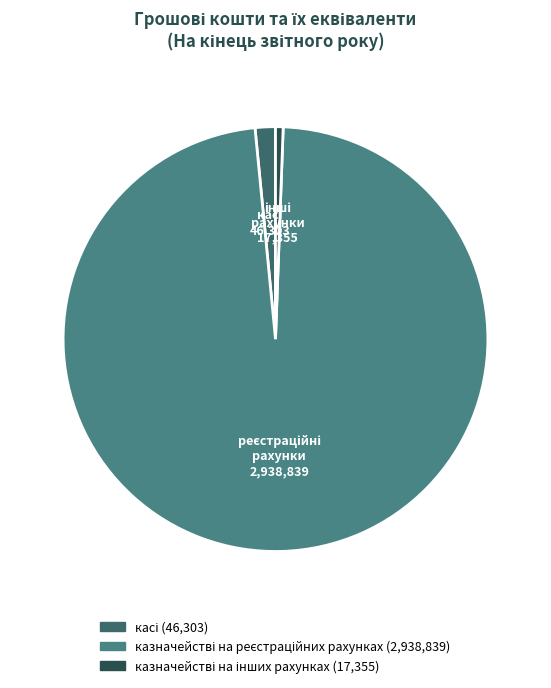

How many segments does this pie chart have?

3